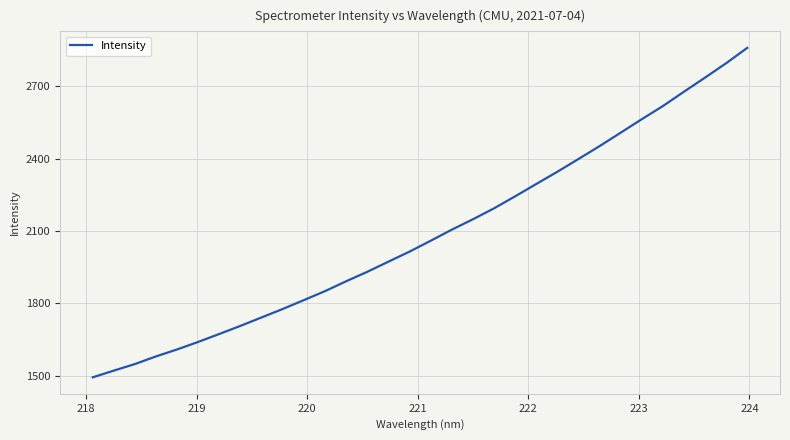

What is the minimum value shown in the chart?

1493.7